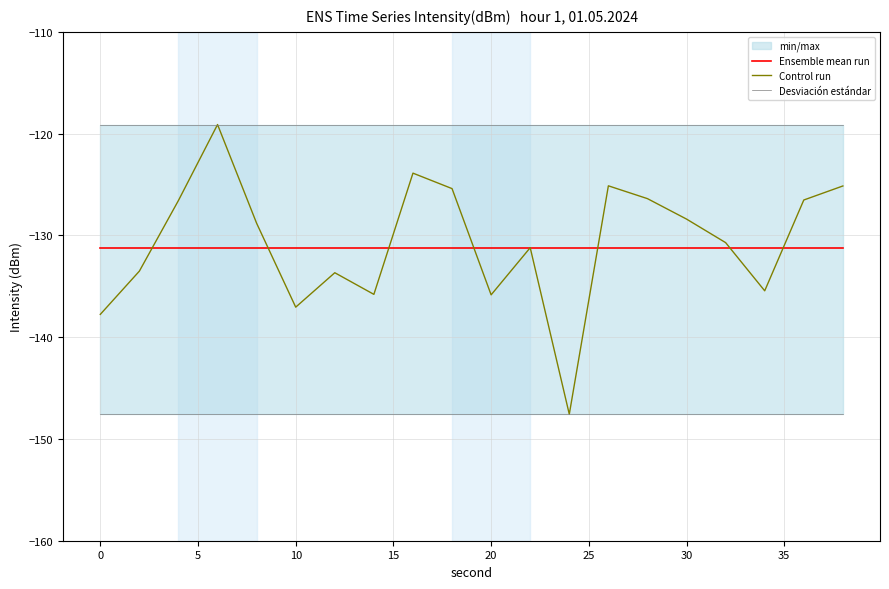

Which series has the widest spread of values?

Control run